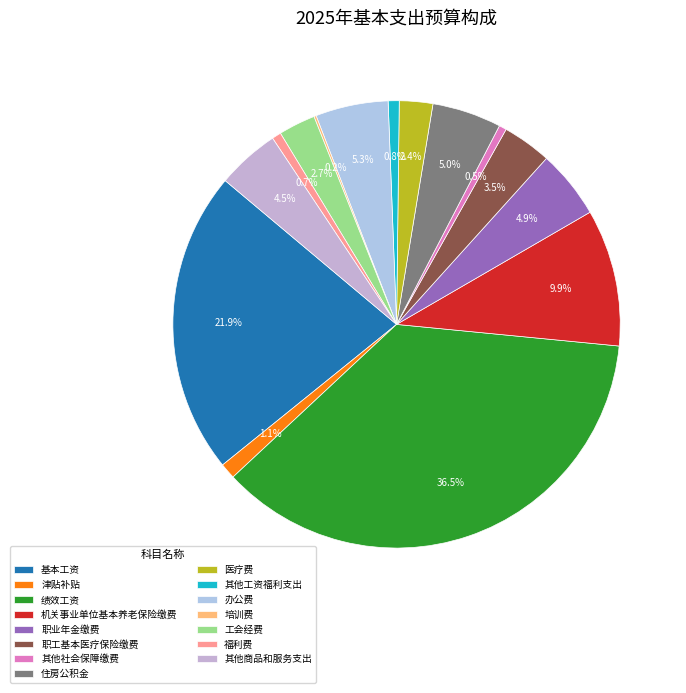

Approximately how many times larger is the value at 其他工资福利支出 compared to 办公费?

0.2